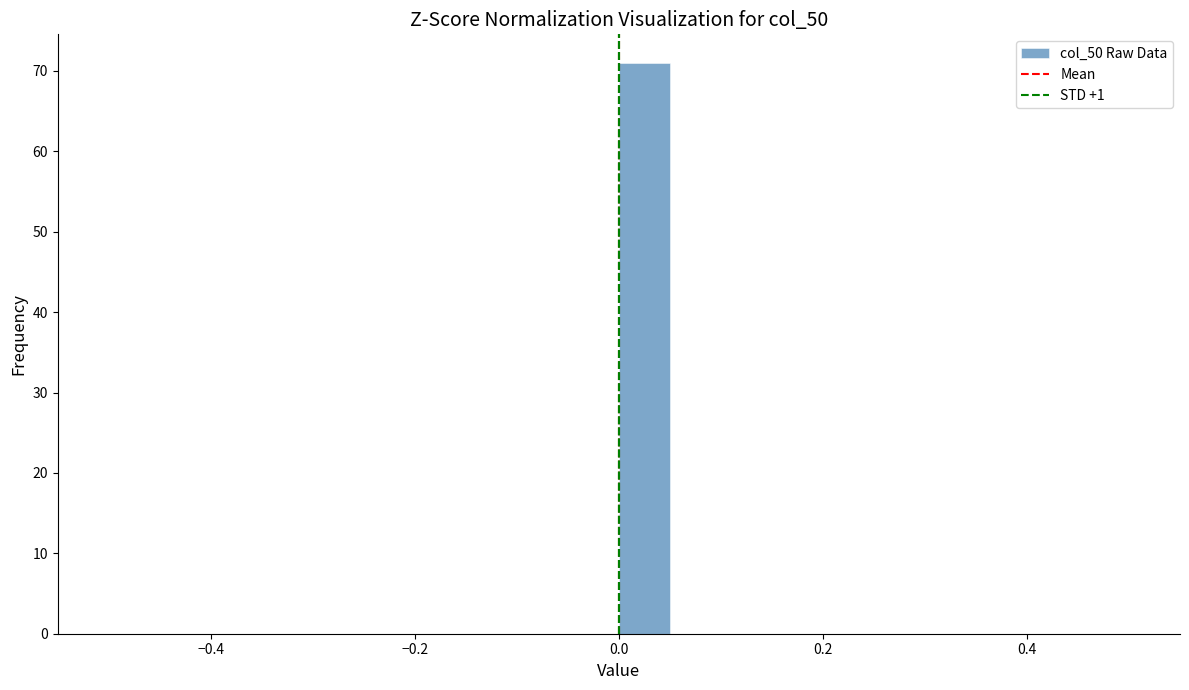

Read against the x-axis, roughly where is the centre of the tallest bar?

0.02